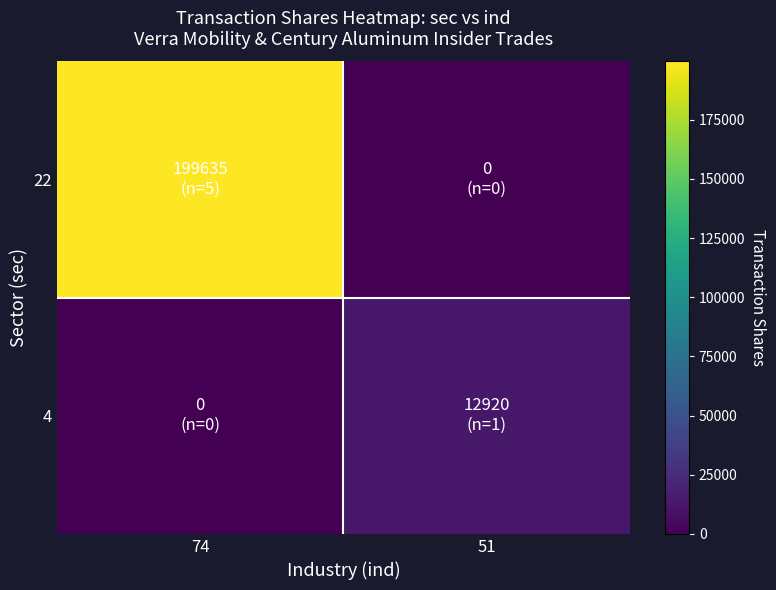

What is the greatest value displayed?

199635